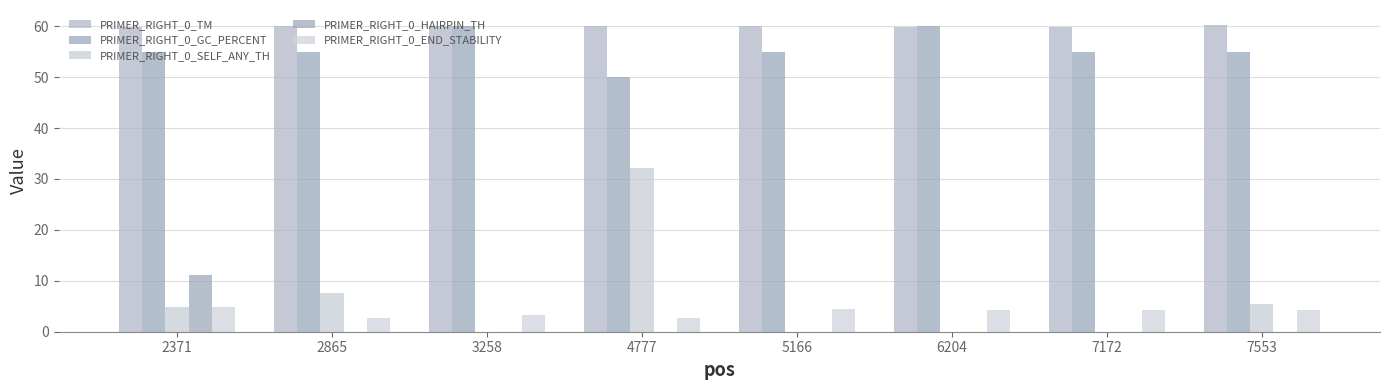

How many categories are shown in the chart?

8